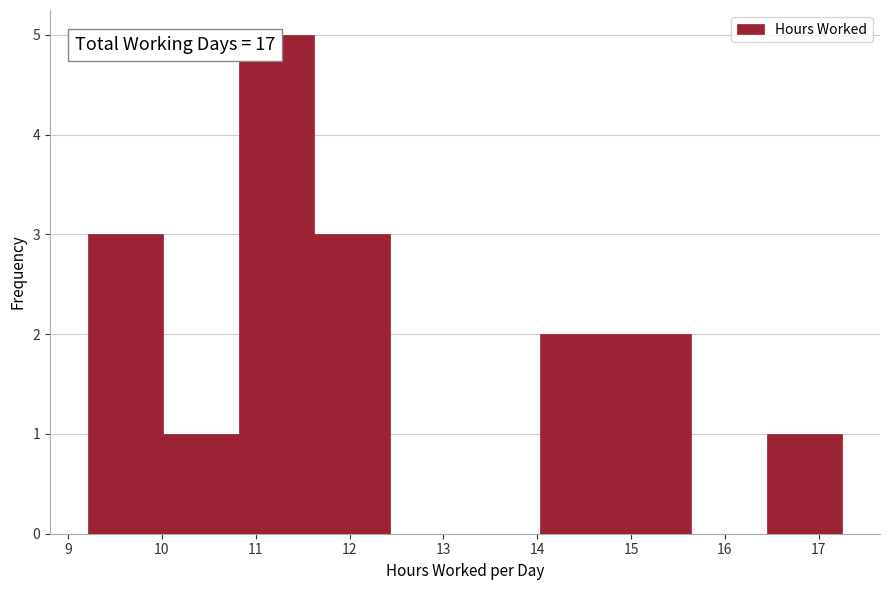

Over which range of the x-axis is the bar tallest?

10.8 to 11.6